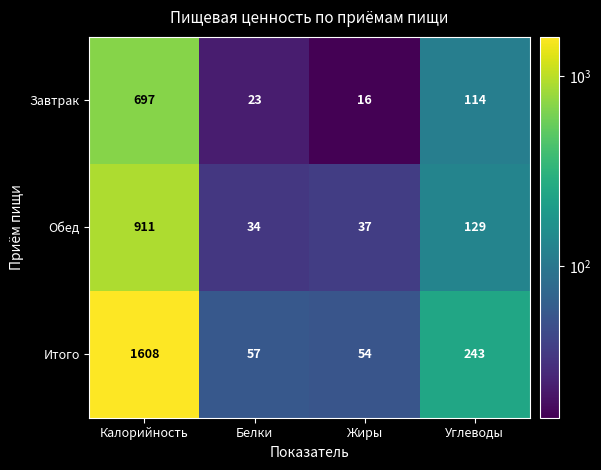

What is the difference between the maximum and minimum values in the Итого series?

1554